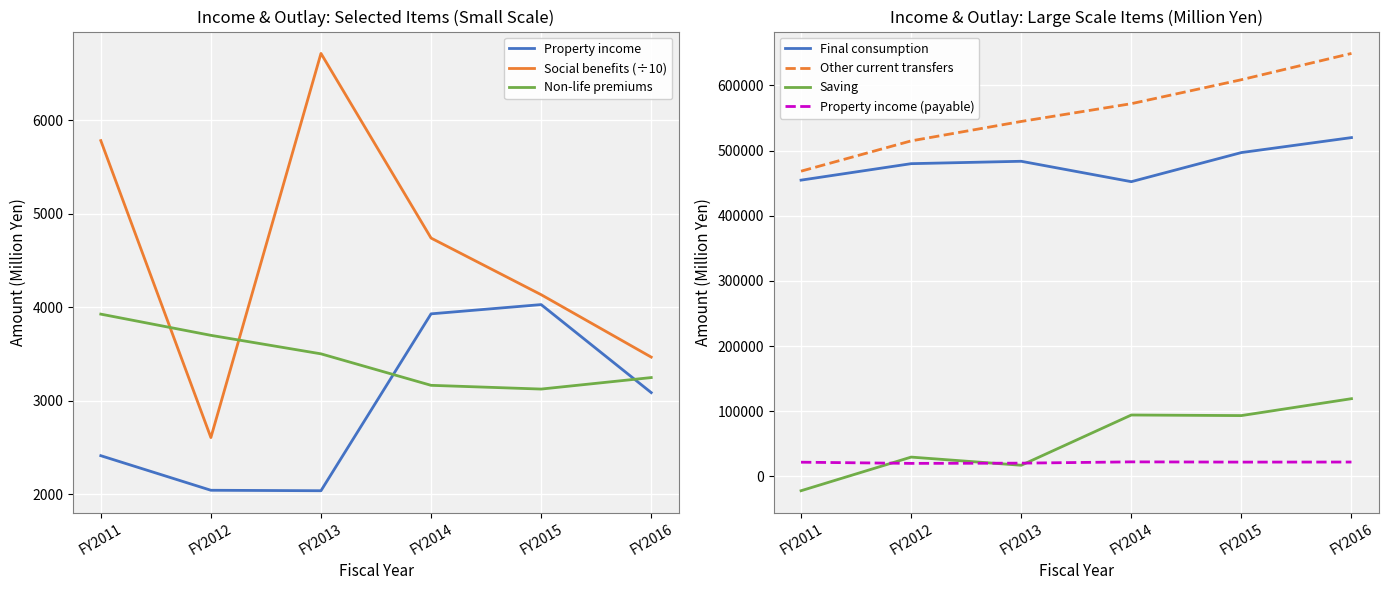

What is the minimum value for FY2012?

2042